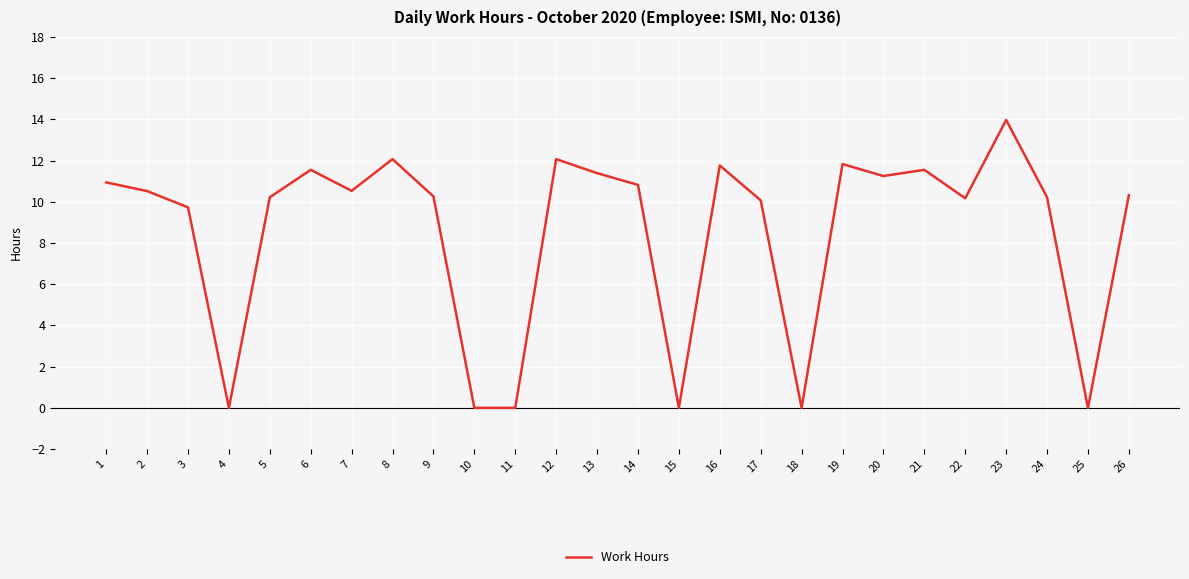

Where is the data nearest to the value 6?

3